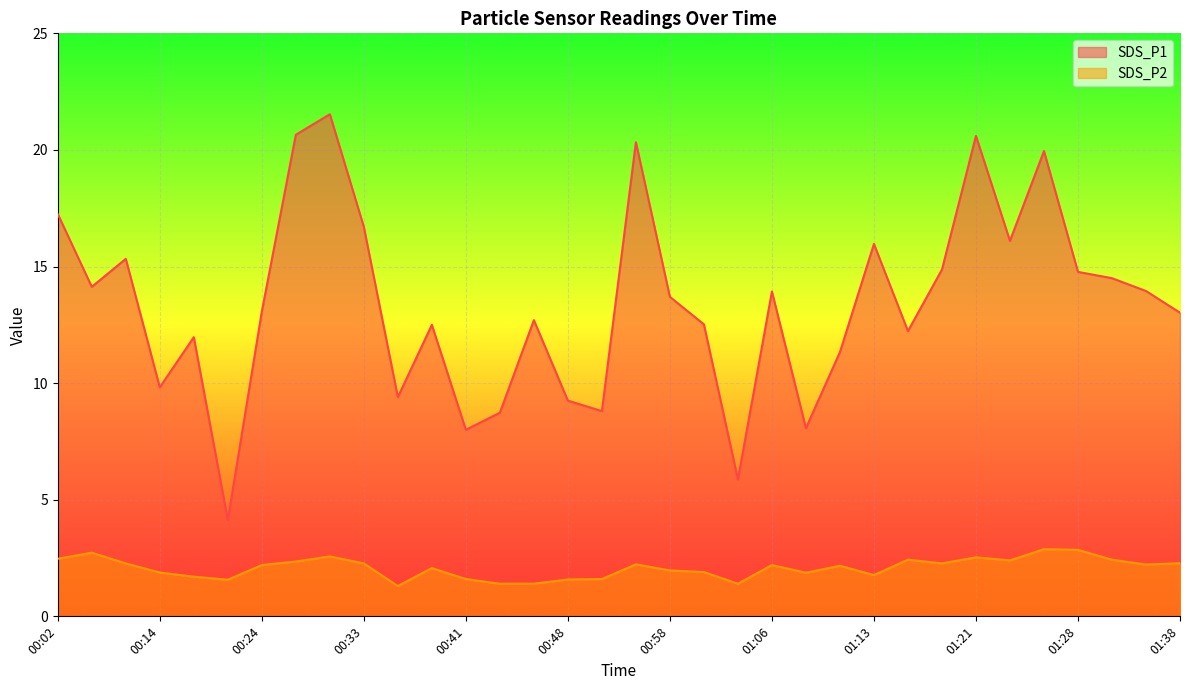

How many lines are shown in the chart?

2